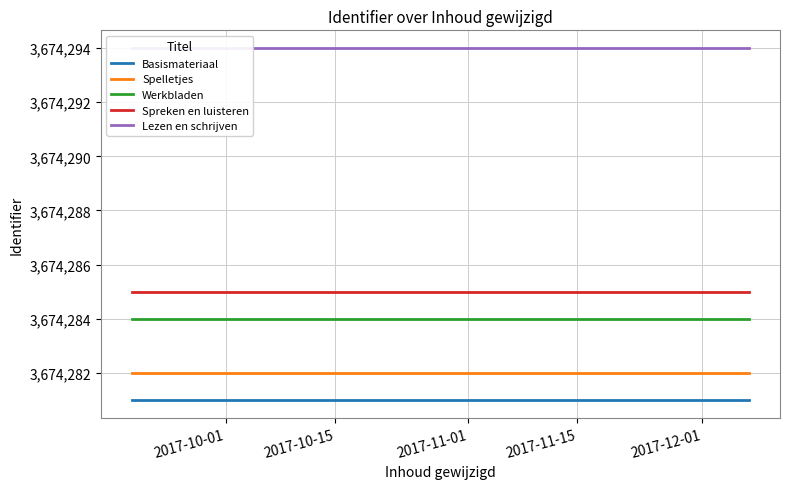

List the series in order of their peak value, highest first.

Lezen en schrijven, Spreken en luisteren, Werkbladen, Spelletjes, Basismateriaal